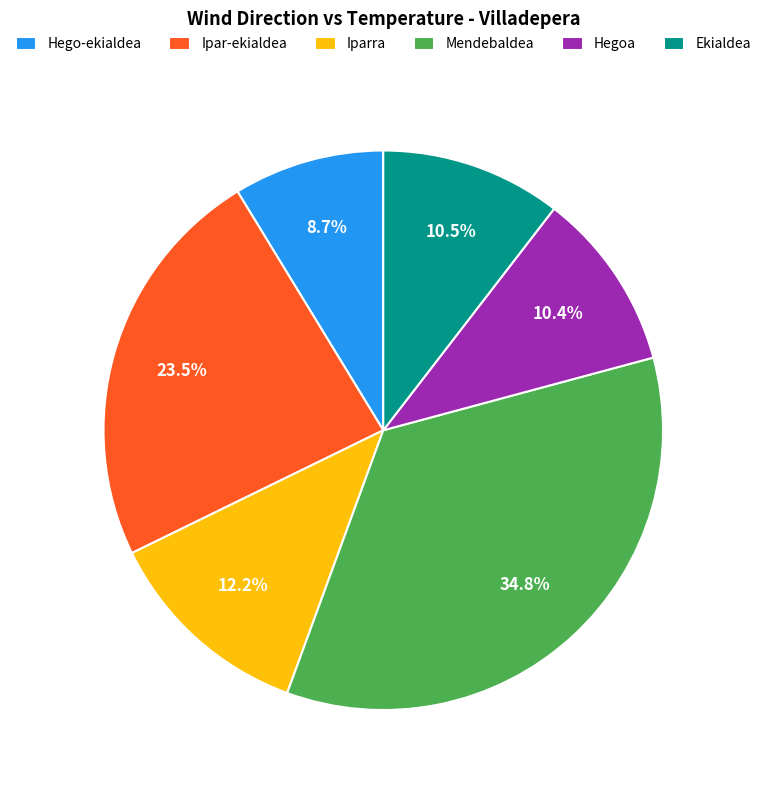

Combined, do Ekialdea and Hegoa account for over 50%?

No